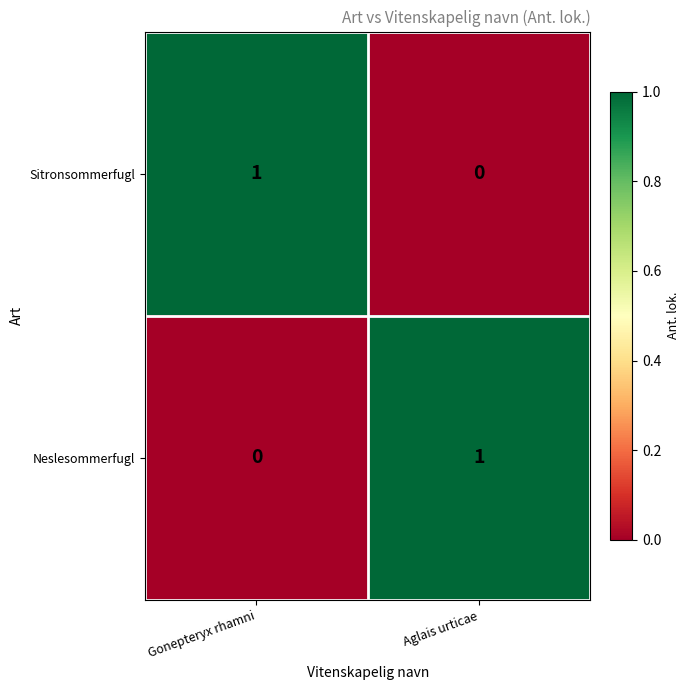

True or false: Sitronsommerfugl has a value of 1 at Gonepteryx rhamni.

True